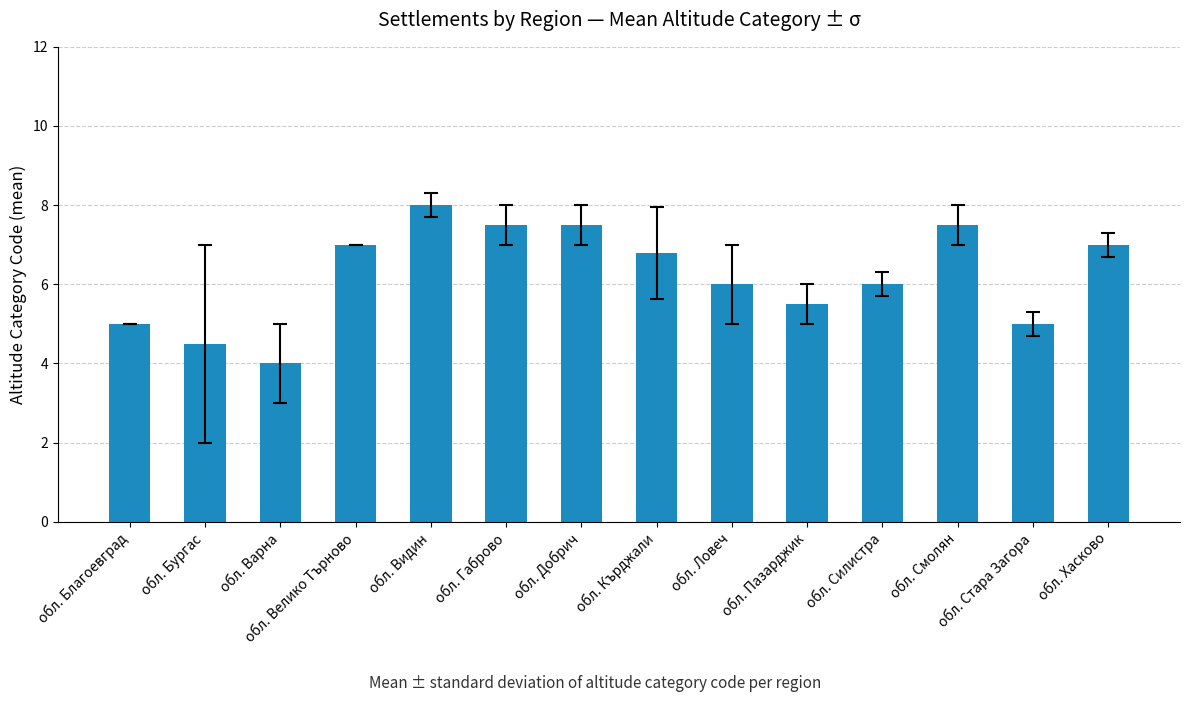

Reading right to left, list all the values displayed in this chart.

7.0	5.0	7.5	6.0	5.5	6.0	6.8	7.5	7.5	8.0	7.0	4.0	4.5	5.0